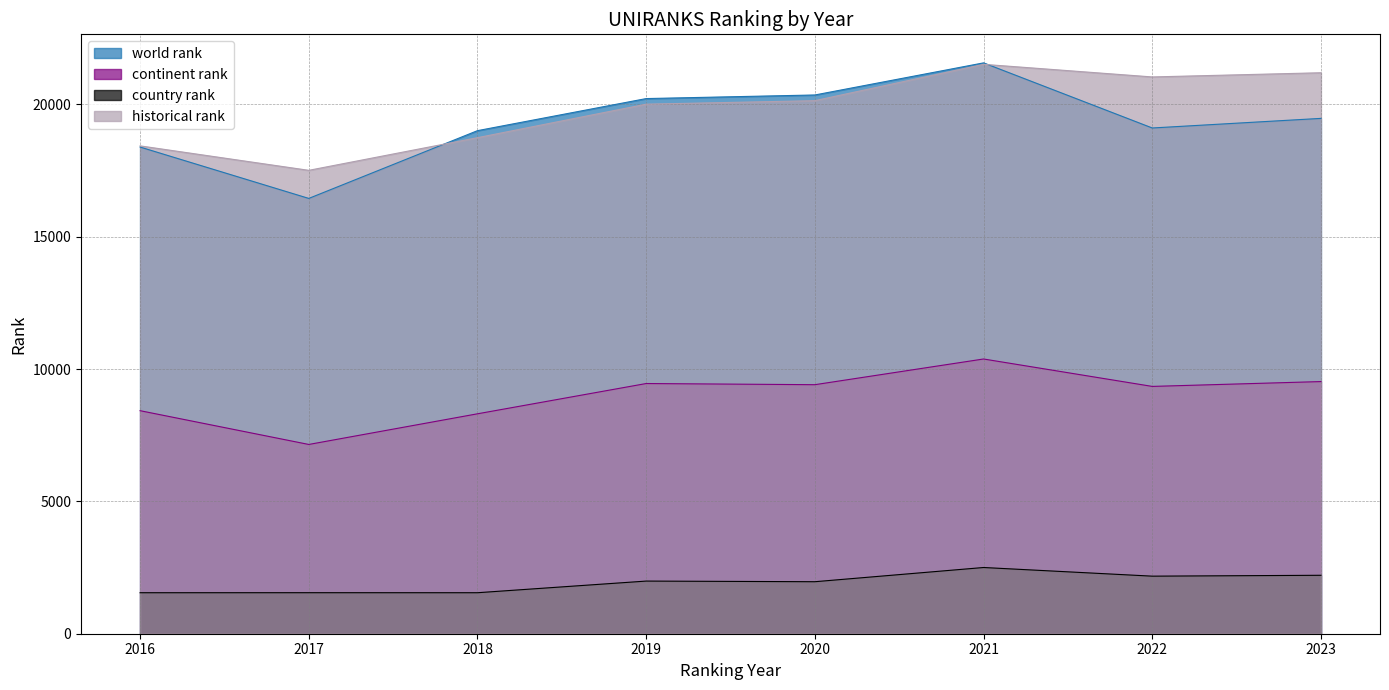

Between 2019 and 2022, which series saw the biggest shift?

world rank